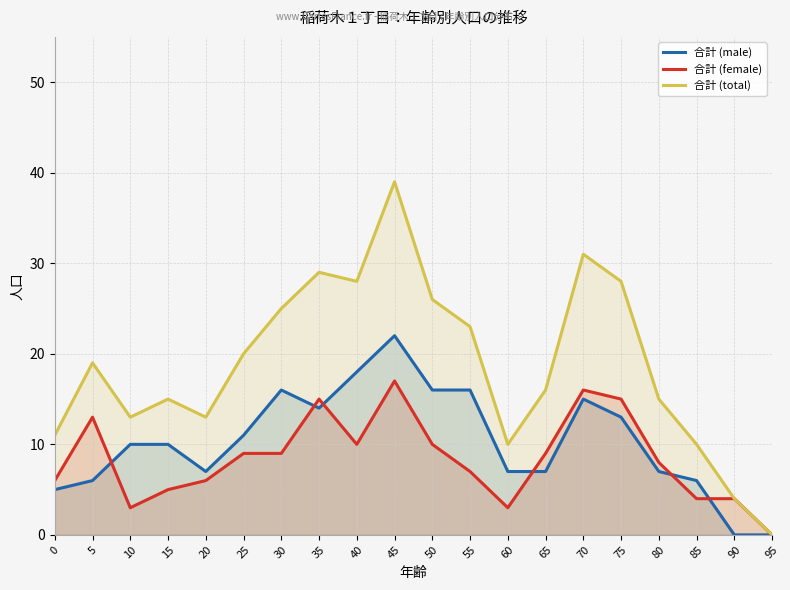

Reading right to left, what are all the values shown in this chart?

合計 (male): 95=0	90=0	85=6	80=7	75=13	70=15	65=7	60=7	55=16	50=16	45=22	40=18	35=14	30=16	25=11	20=7	15=10	10=10	5=6	0=5
合計 (female): 95=0	90=4	85=4	80=8	75=15	70=16	65=9	60=3	55=7	50=10	45=17	40=10	35=15	30=9	25=9	20=6	15=5	10=3	5=13	0=6
合計 (total): 95=0	90=4	85=10	80=15	75=28	70=31	65=16	60=10	55=23	50=26	45=39	40=28	35=29	30=25	25=20	20=13	15=15	10=13	5=19	0=11